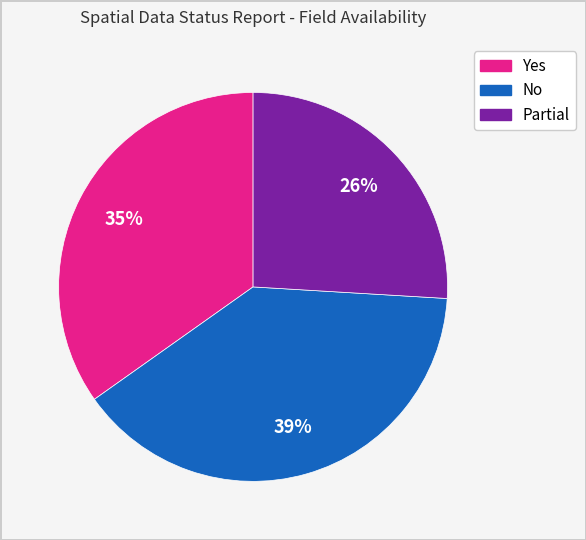

Combined, do Yes and No account for over 50%?

Yes